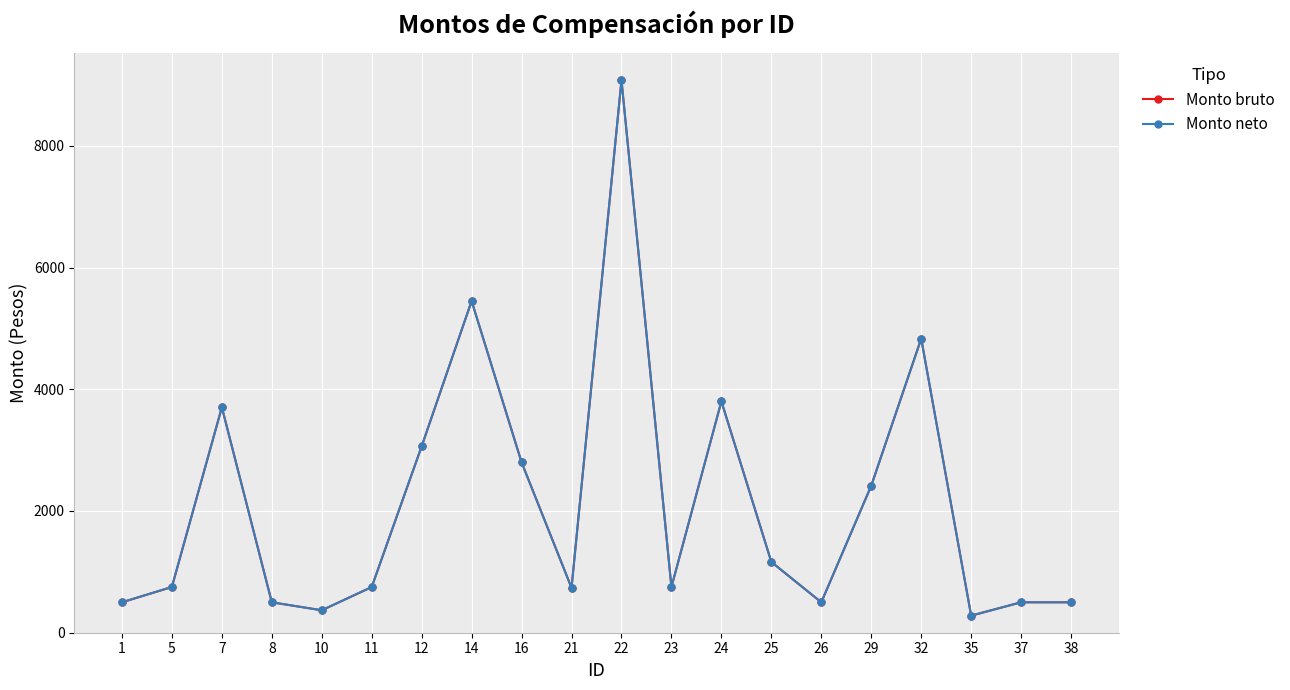

True or false: Monto neto and Monto bruto intersect in this chart.

False